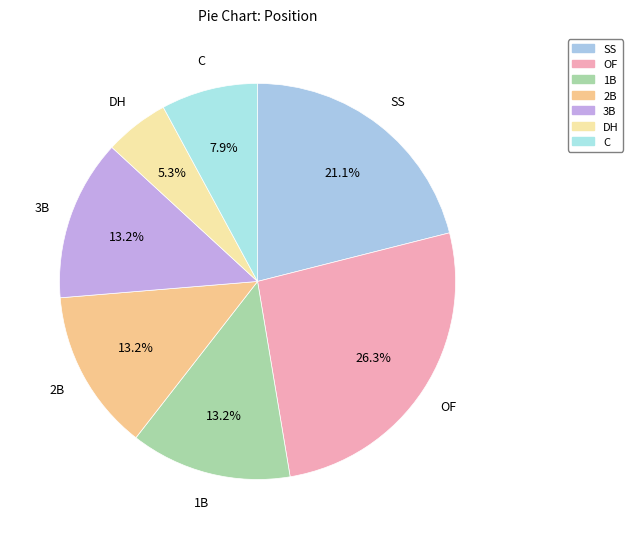

Do SS and OF together represent more than half of the pie?

No